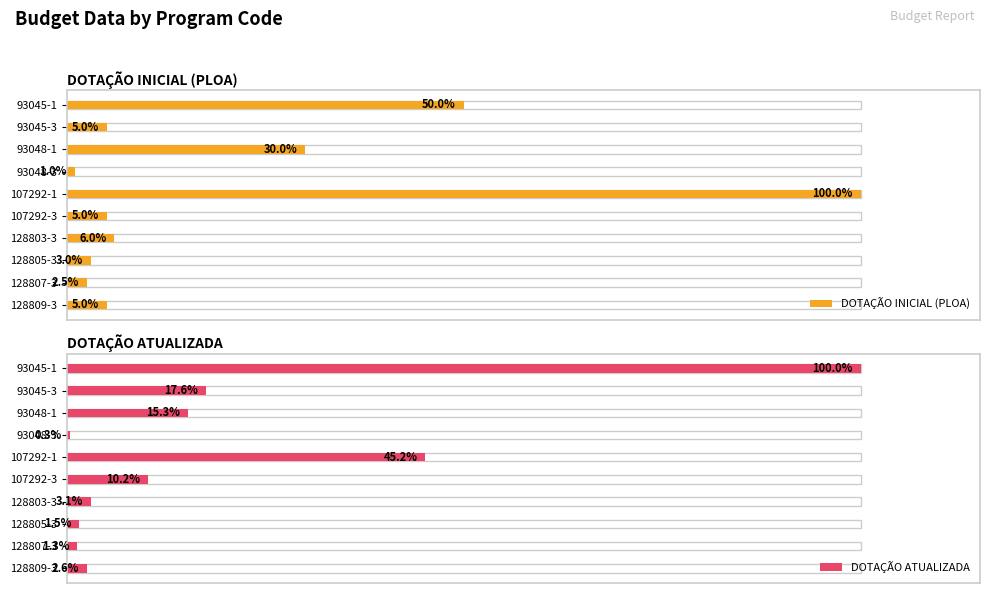

The value of DOTAÇÃO ATUALIZADA at 128807-3 is 1.3. True or false?

True